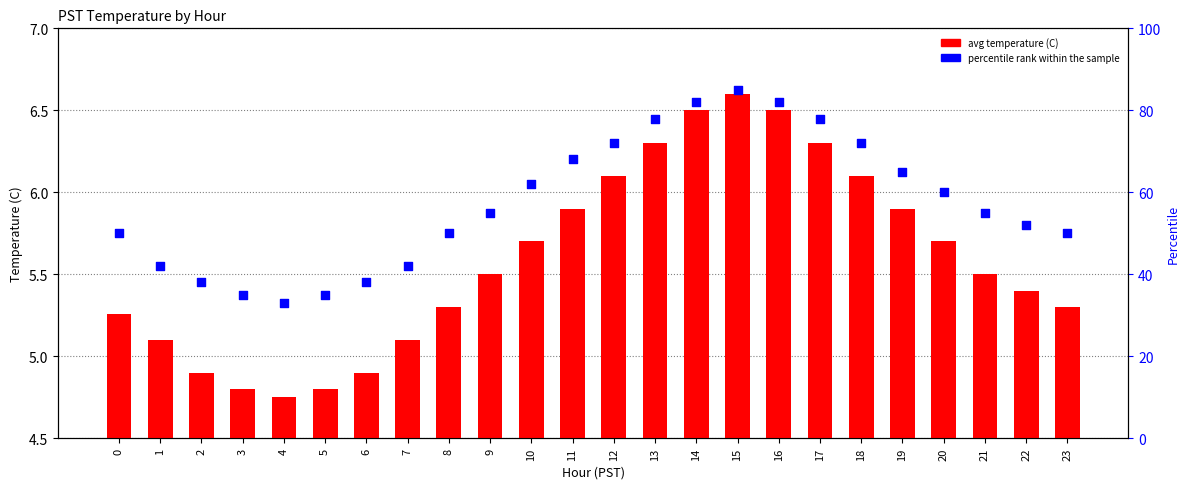

What are all the series names shown in the legend?

avg temperature (C), percentile rank within the sample